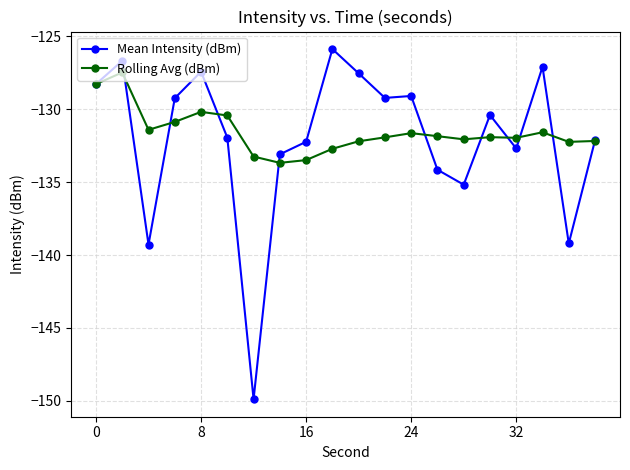

What is the sum of all Mean Intensity (dBm) values?

-2640.5